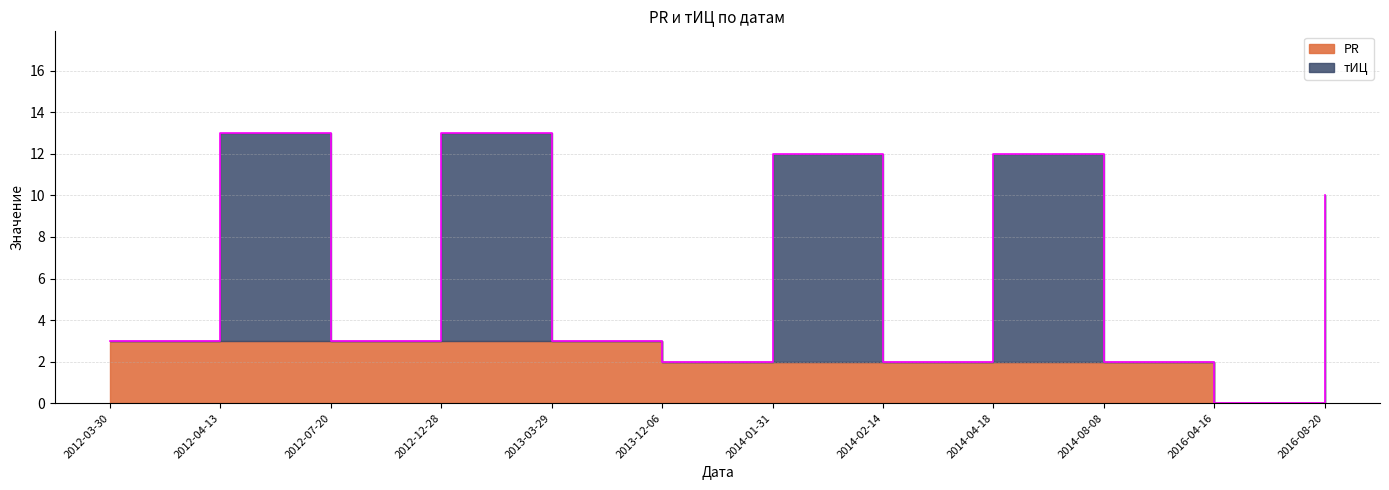

After their last crossing, which series has the higher values: PR or тИЦ?

PR